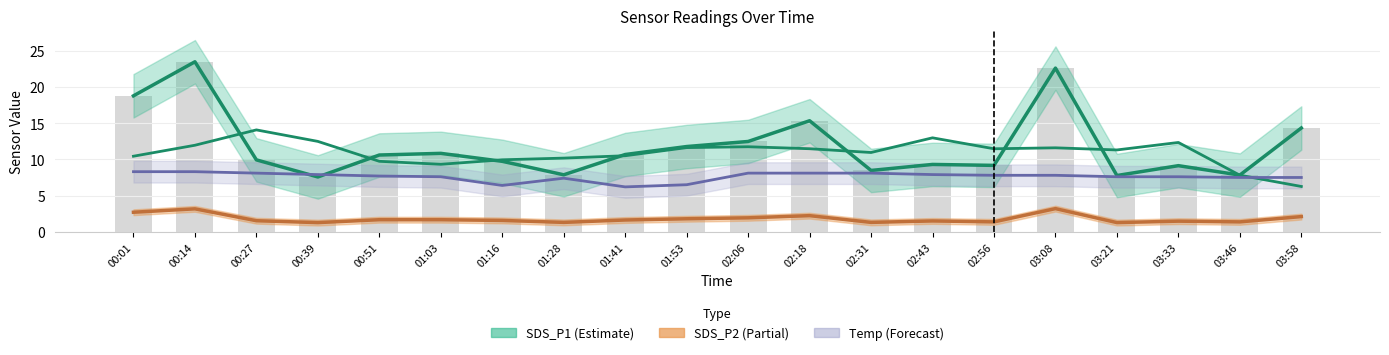

Rank the series by their average value, from highest to lowest.

SDS_P1, Temp, SDS_P2